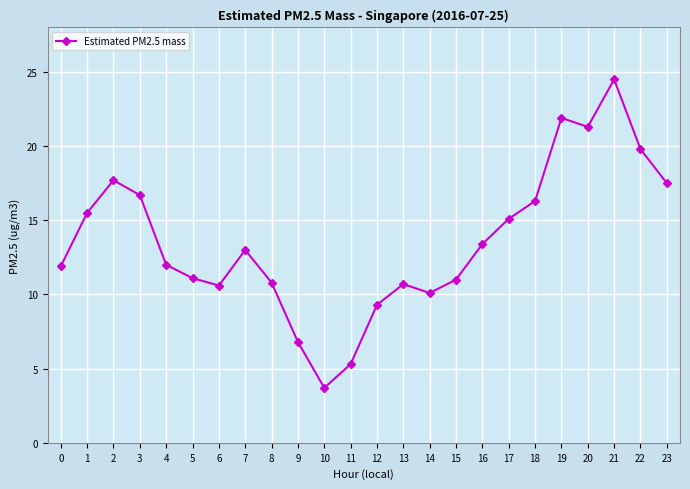

What is the smallest value displayed?

3.7